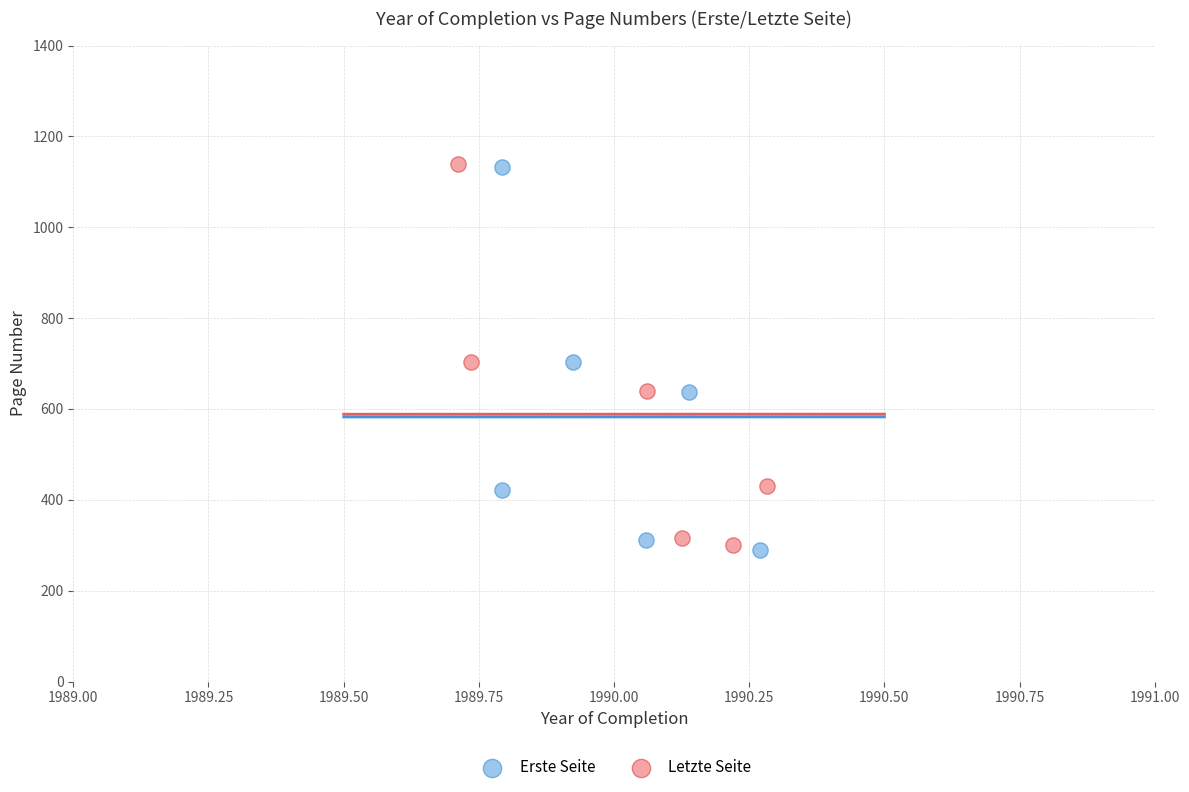

Which series has the largest Y range (max minus min)?

Erste Seite